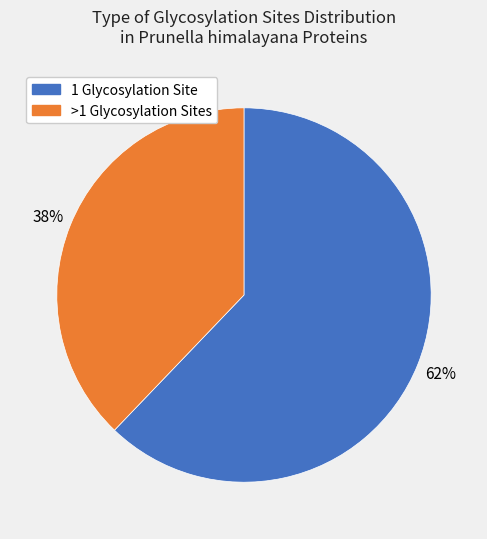

Is there any slice that represents more than half of the pie?

Yes